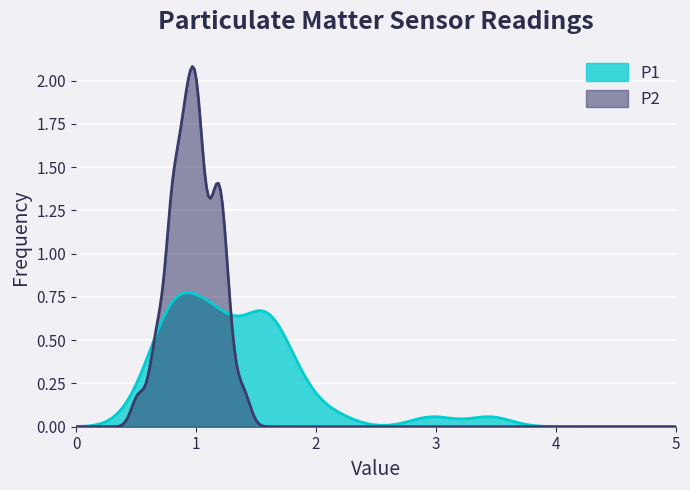

The value of P2 at 12 is 1.5. True or false?

False